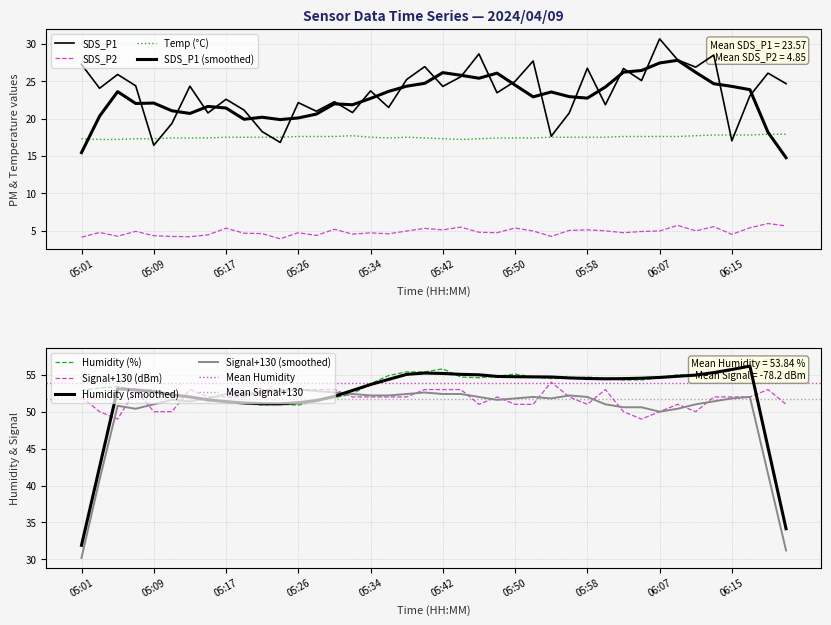

Between 05:52 and 06:04, which series saw the biggest shift?

SDS_P1